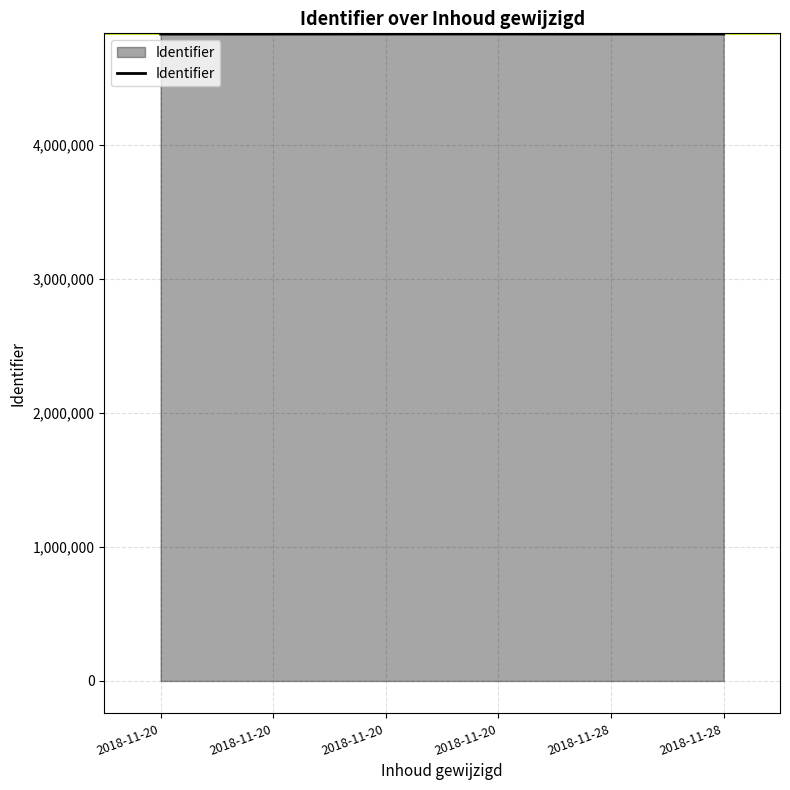

What is the sum of all values?

28971452